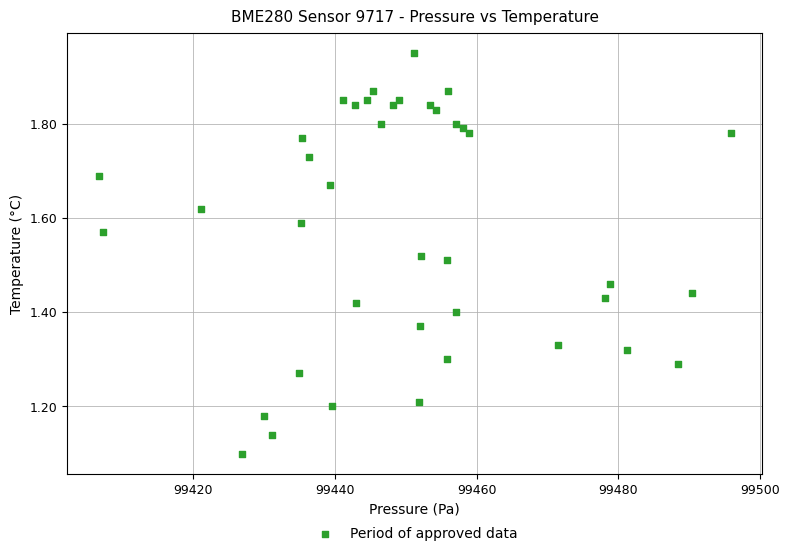

What is the range of X values (max minus min)?

89.2